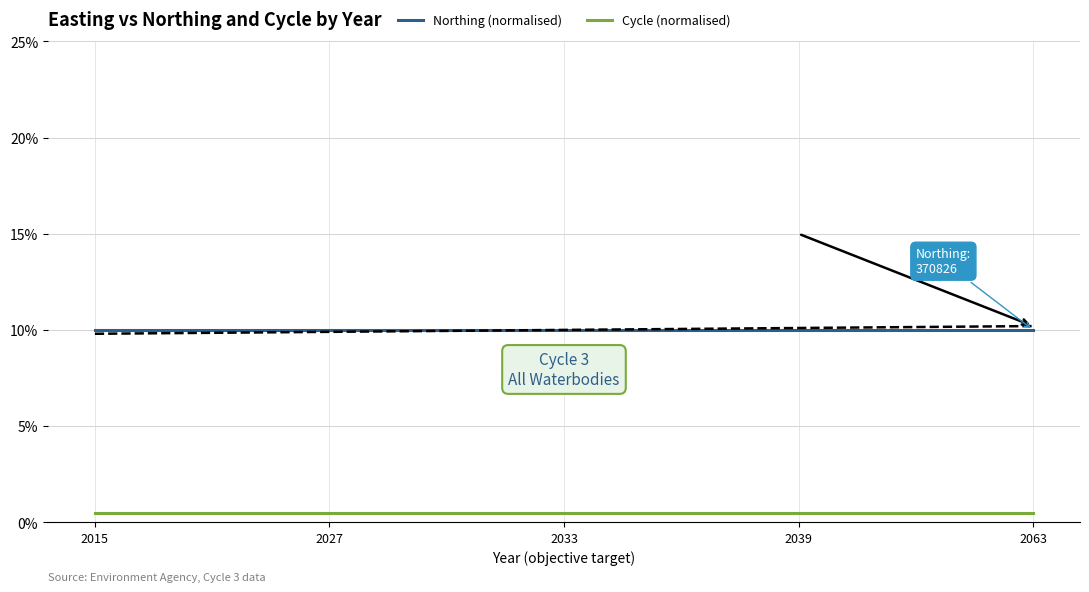

True or false: Cycle (normalised) and Northing (normalised) cross at least once.

False